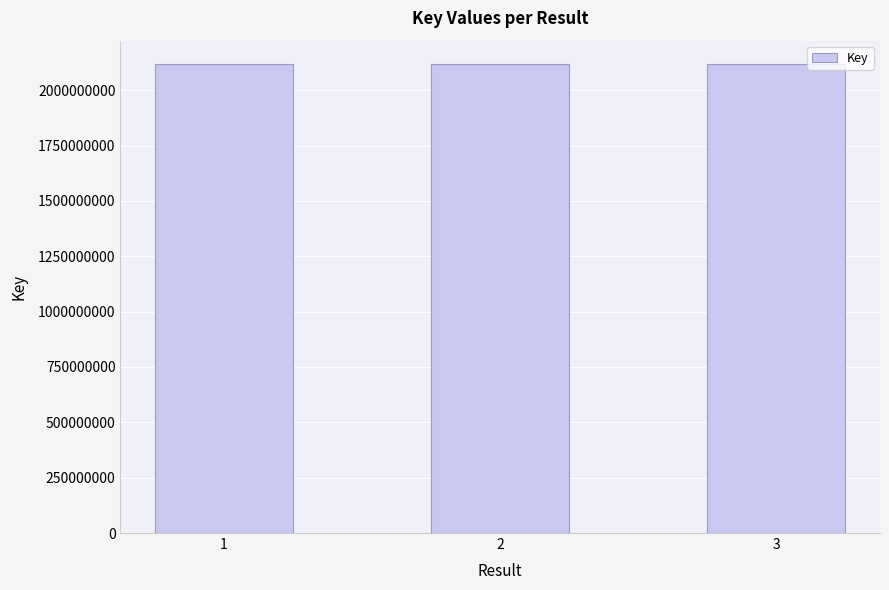

True or false: the data shows 1385784566 at 3.

False